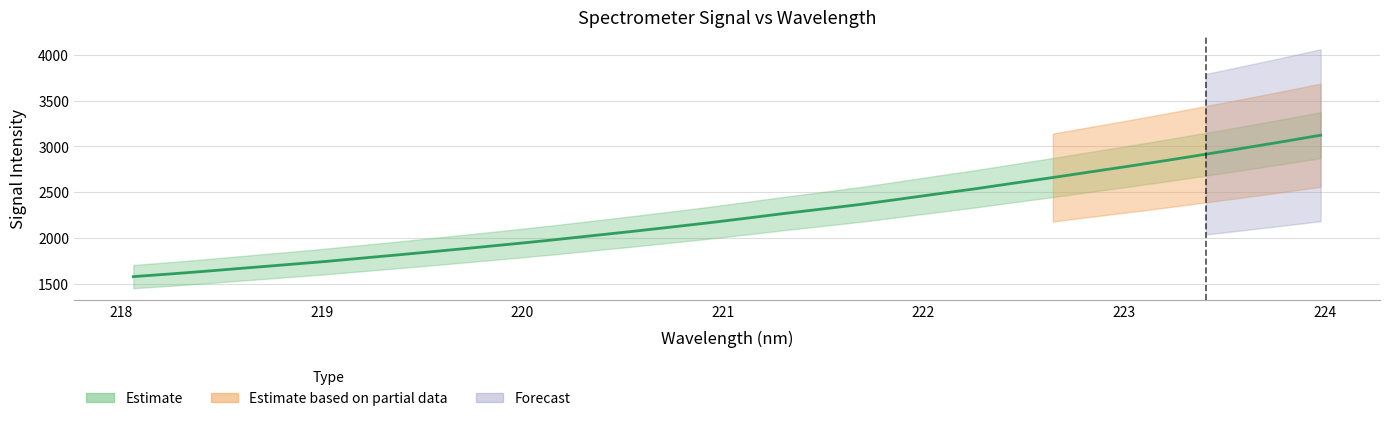

Read the value at 219.0156.

1746.2